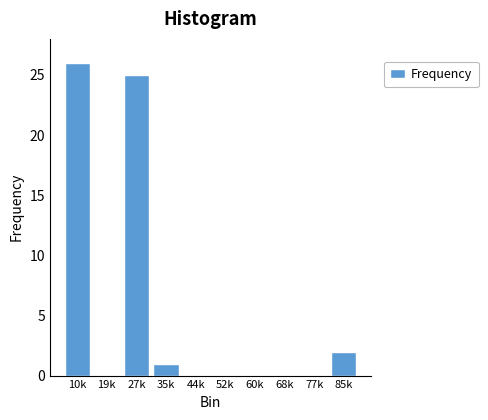

Reading left to right, extract all data points from this chart.

10k=26	19k=0	27k=25	35k=1	44k=0	52k=0	60k=0	68k=0	77k=0	85k=2